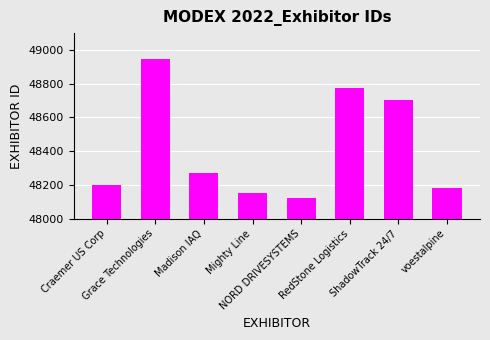

Between voestalpine and RedStone Logistics, which is larger?

RedStone Logistics